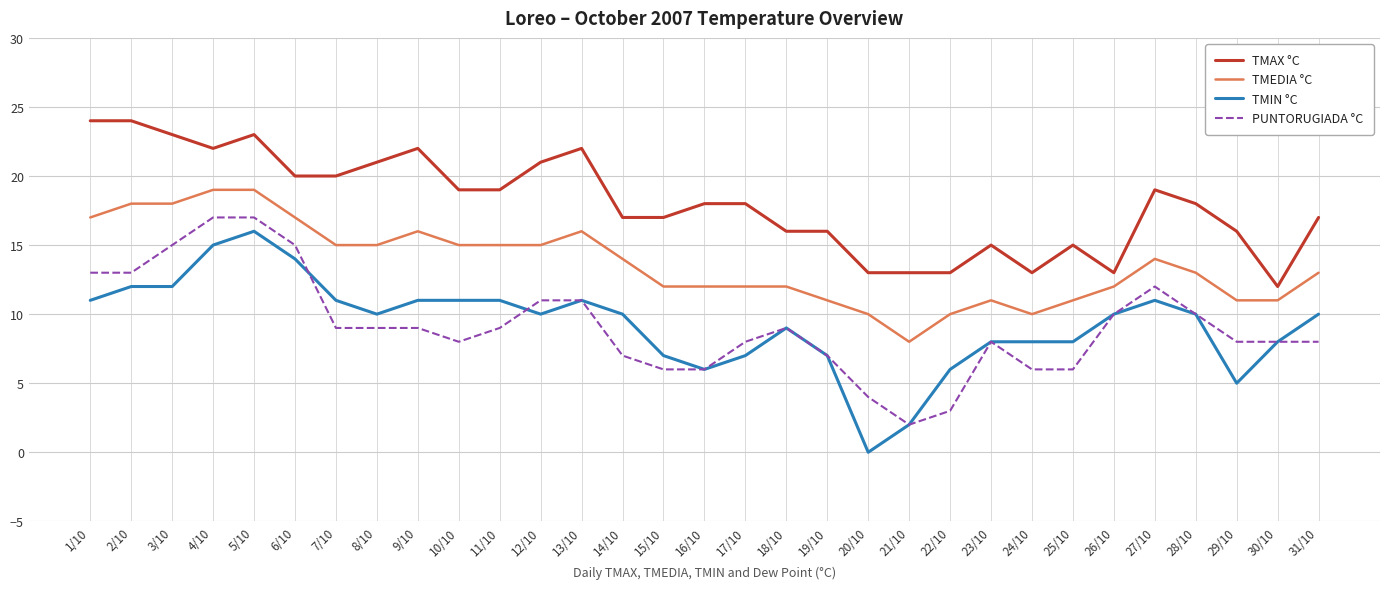

Reading left to right, what are all the values shown in this chart?

TMAX °C: 24	24	23	22	23	20	20	21	22	19	19	21	22	17	17	18	18	16	16	13	13	13	15	13	15	13	19	18	16	12	17
TMEDIA °C: 17	18	18	19	19	17	15	15	16	15	15	15	16	14	12	12	12	12	11	10	8	10	11	10	11	12	14	13	11	11	13
TMIN °C: 11	12	12	15	16	14	11	10	11	11	11	10	11	10	7	6	7	9	7	0	2	6	8	8	8	10	11	10	5	8	10
PUNTORUGIADA °C: 13	13	15	17	17	15	9	9	9	8	9	11	11	7	6	6	8	9	7	4	2	3	8	6	6	10	12	10	8	8	8